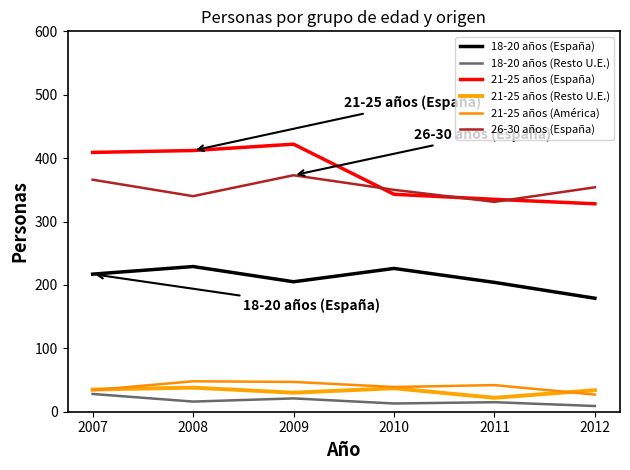

Rank the series at 2012 from highest to lowest value.

26-30 años (España), 21-25 años (España), 18-20 años (España), 21-25 años (Resto U.E.), 21-25 años (América), 18-20 años (Resto U.E.)